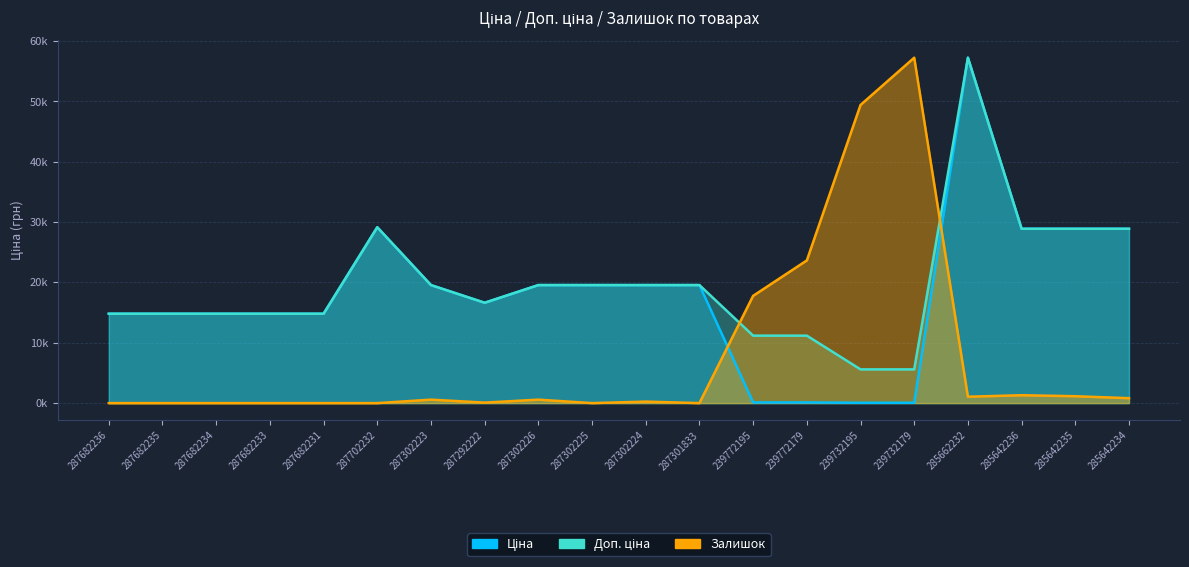

Reading left to right, what are all the values shown in this chart?

Ціна: 14817.6	14817.6	14817.6	14817.6	14817.6	29152.3	19564.9	16636.8	19564.9	19564.9	19564.9	19564.9	111.8	111.8	55.9	55.9	57258.0	28901.7	28901.7	28901.7
Доп. ціна: 14817.6	14817.6	14817.6	14817.6	14817.6	29152.3	19564.9	16636.8	19564.9	19564.9	19564.9	19564.9	11182.0	11182.0	5591.0	5591.0	57258.0	28901.7	28901.7	28901.7
Залишок: 0.0	0.0	0.0	0.0	0.0	0.0	570.9	81.6	570.9	0.0	244.7	0.0	17781.0	23653.6	49427.9	57258.0	1060.3	1305.0	1141.9	815.6